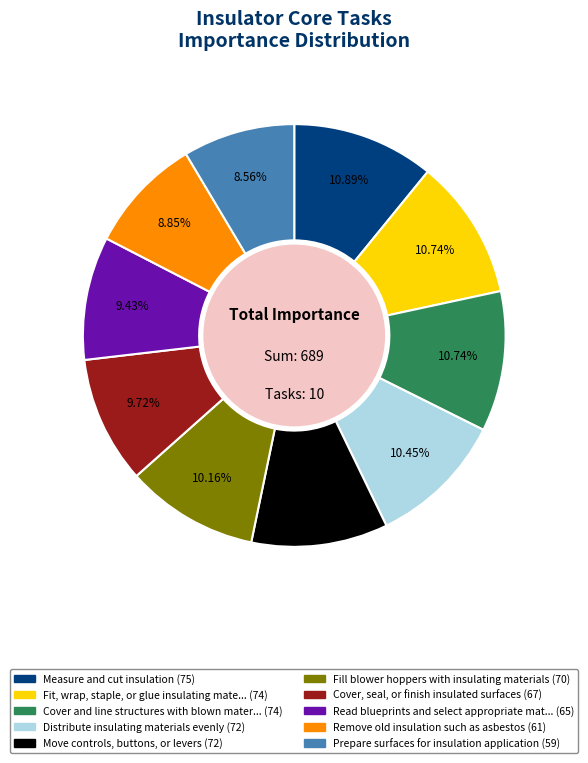

Is there any slice that represents more than half of the pie?

No